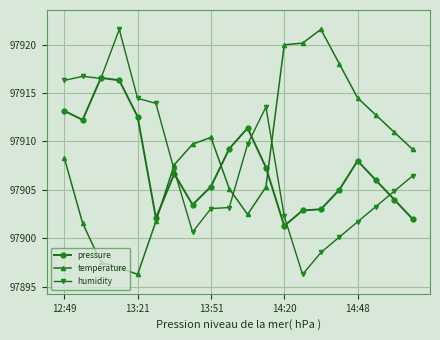

How many categories are shown in the chart?

20